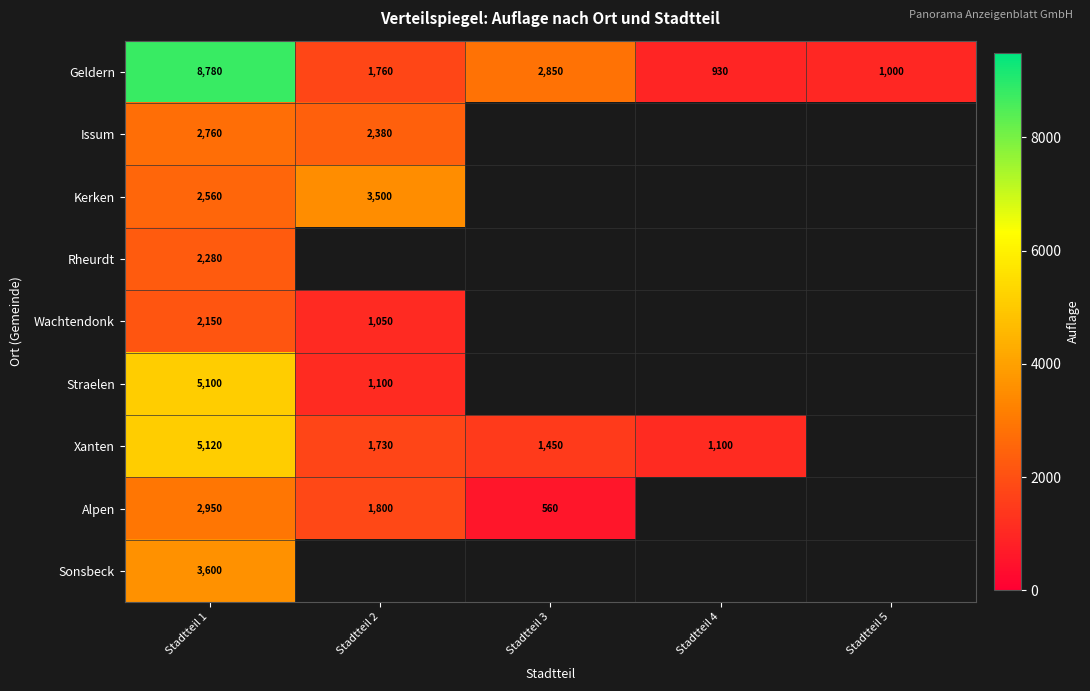

At which label does Geldern first exceed 1760?

Stadtteil 1